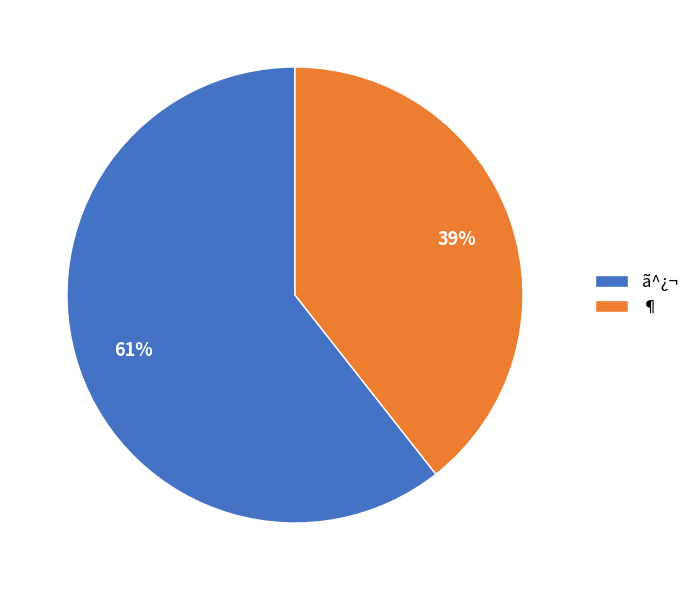

To the nearest percent, what is the average slice percentage?

50%